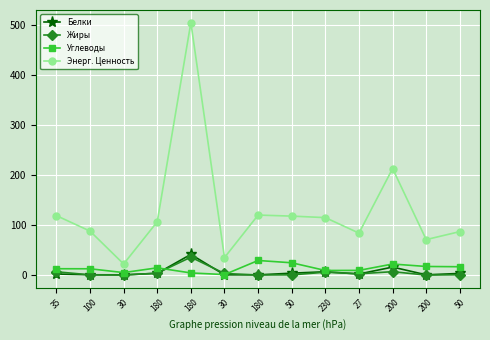

What is the average value of the Белки series?

6.3